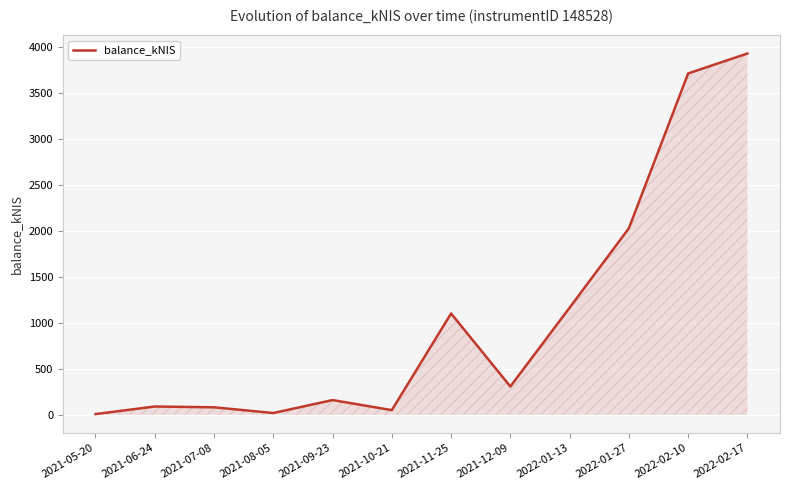

True or false: there are more than 1 points higher than both neighbors.

True